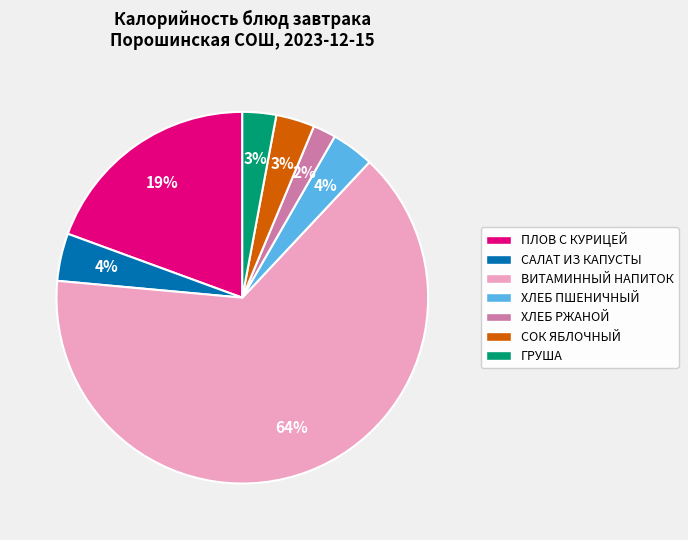

What percentage is the САЛАТ ИЗ КАПУСТЫ slice, to the nearest percent?

4%